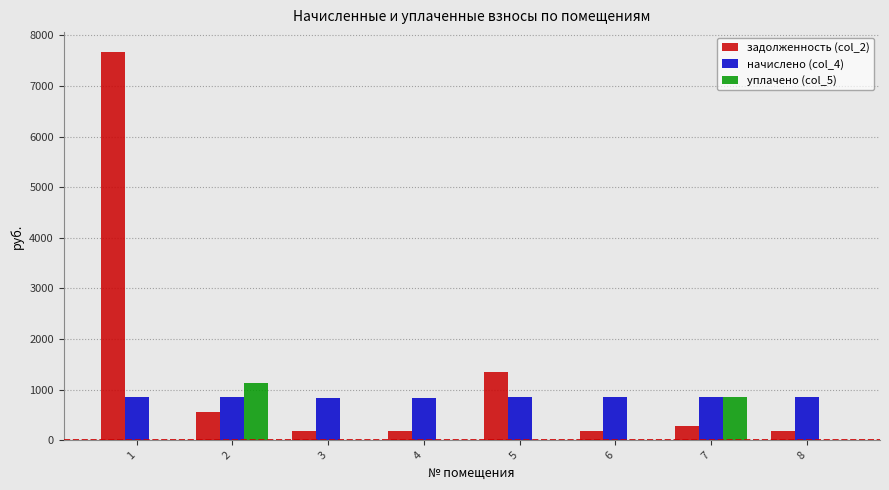

What is the sum of all начислено (col_4) values?

6756.5